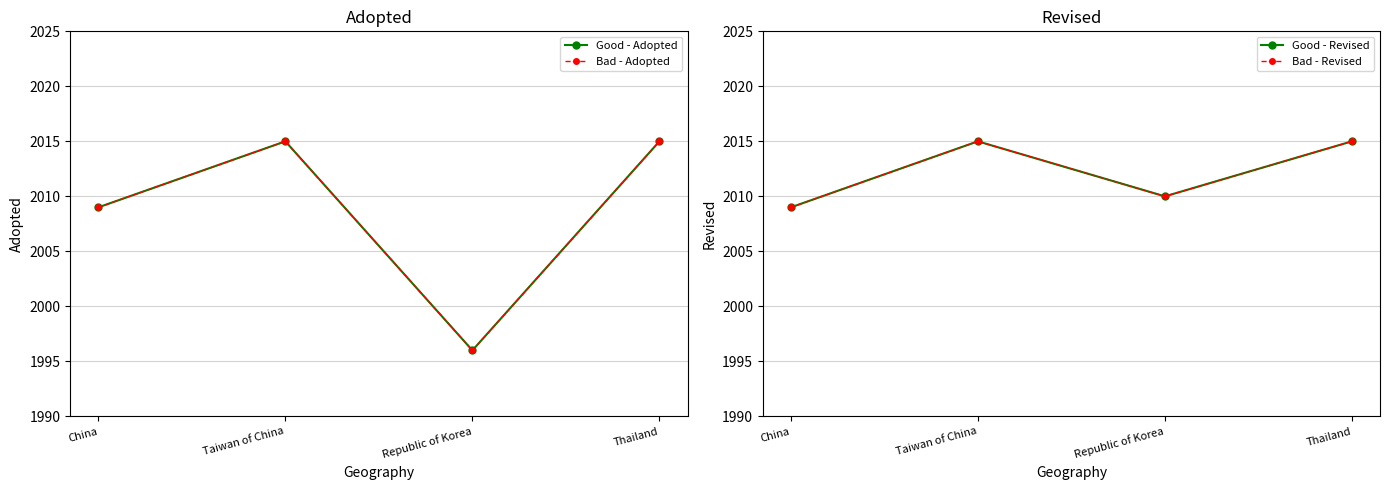

The value of Good - Adopted at Republic of Korea is 763. True or false?

False